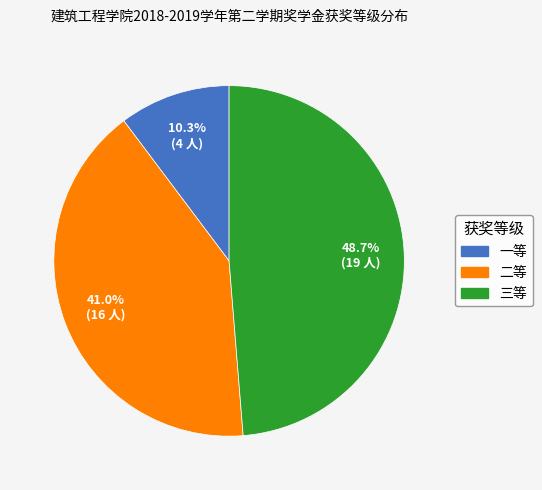

What is the largest slice in the pie chart?

三等